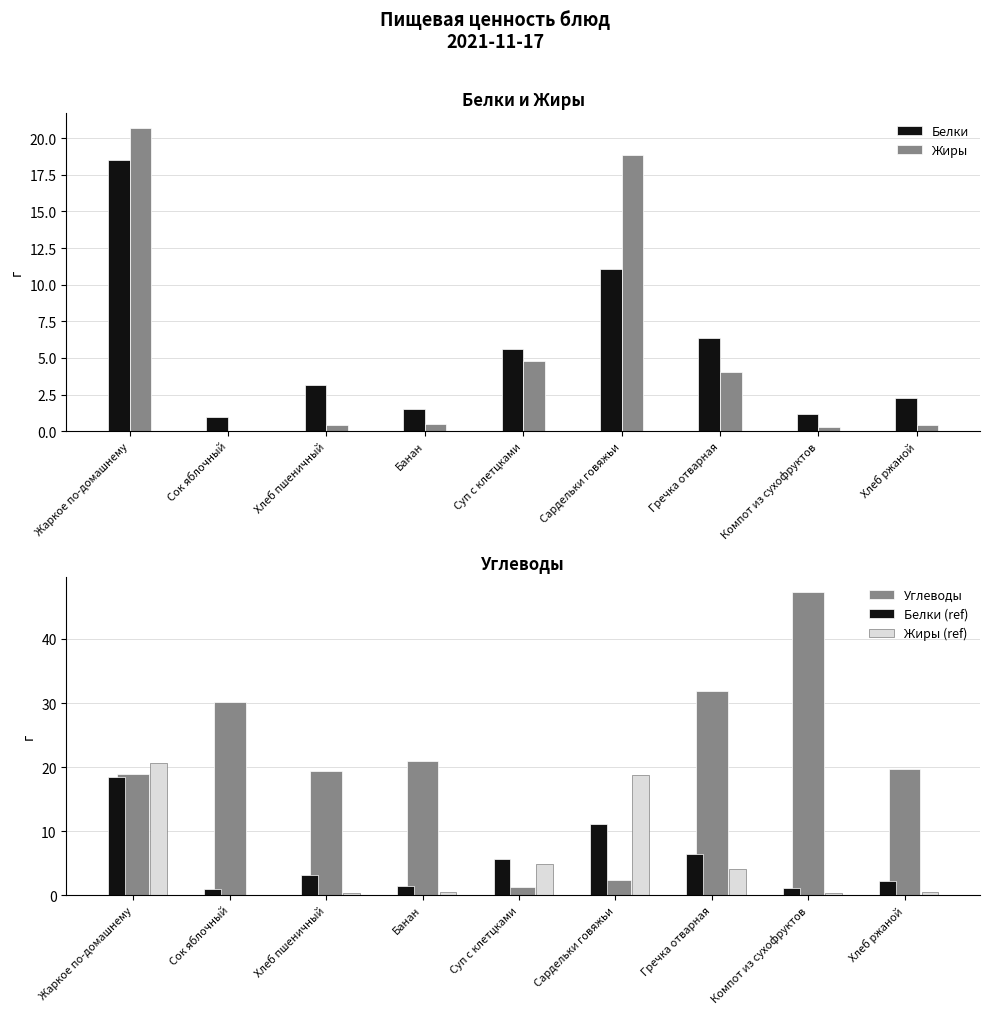

What is the difference between the maximum and minimum values in the Белки (ref) series?

17.5